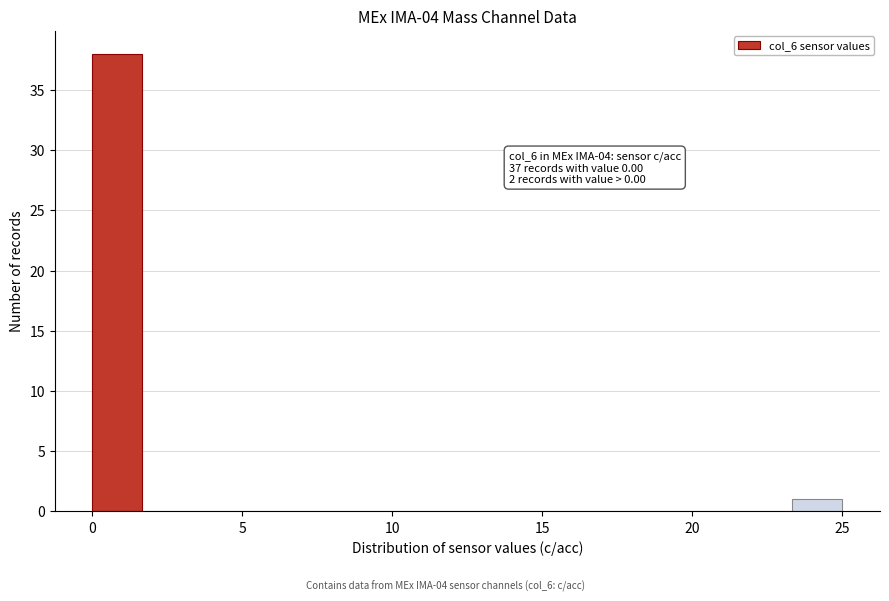

Read against the x-axis, roughly where is the centre of the tallest bar?

1.0